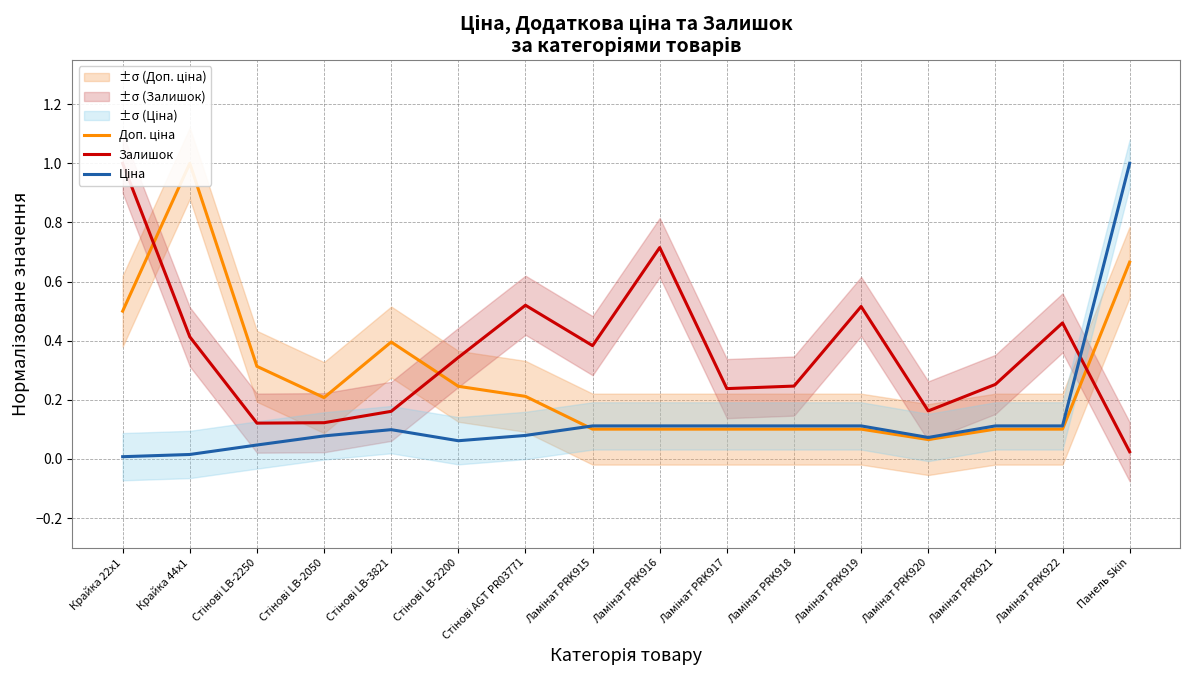

What is the value of the Залишок point at the 5th from the left?

0.2